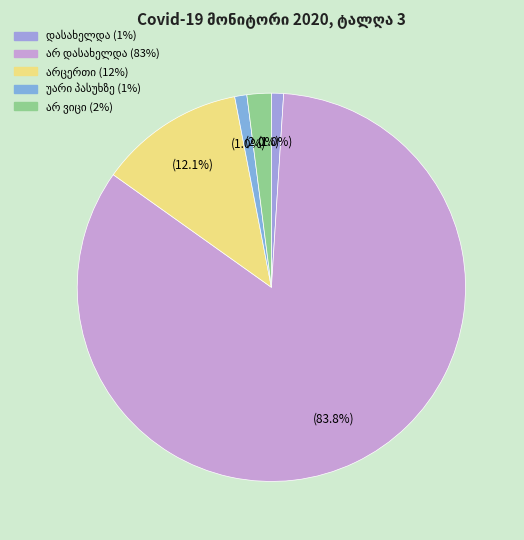

What is the largest slice in the pie chart?

არ დასახელდა